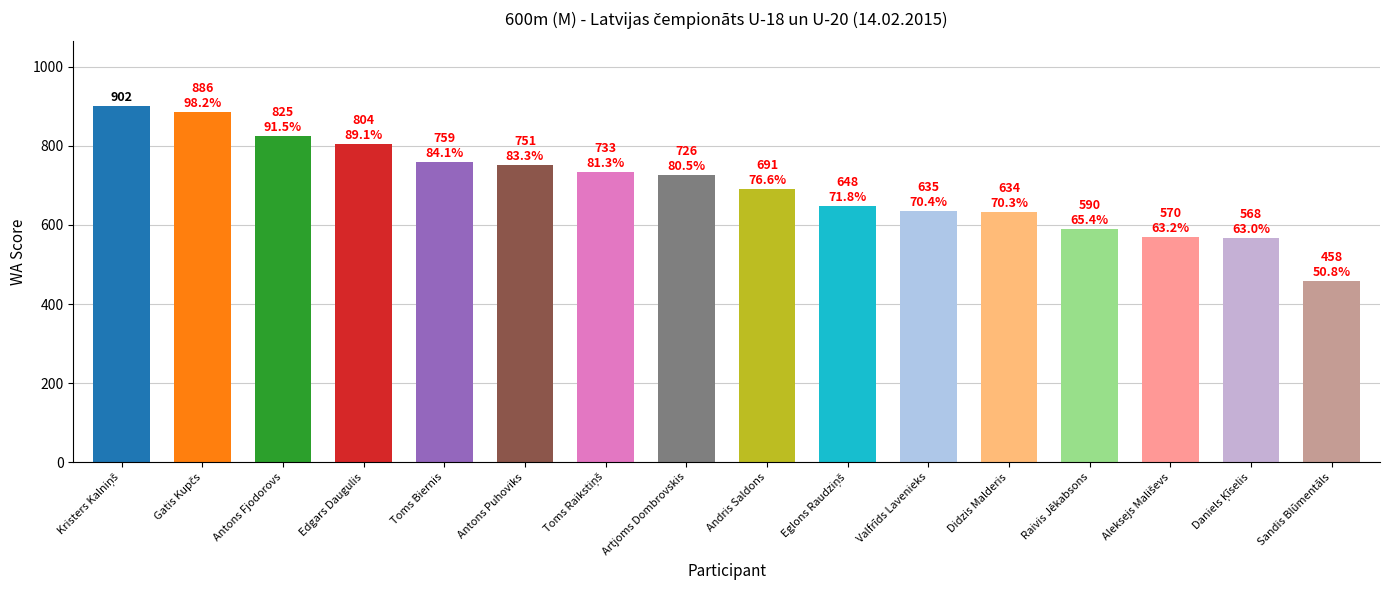

What is the minimum value shown in the chart?

458